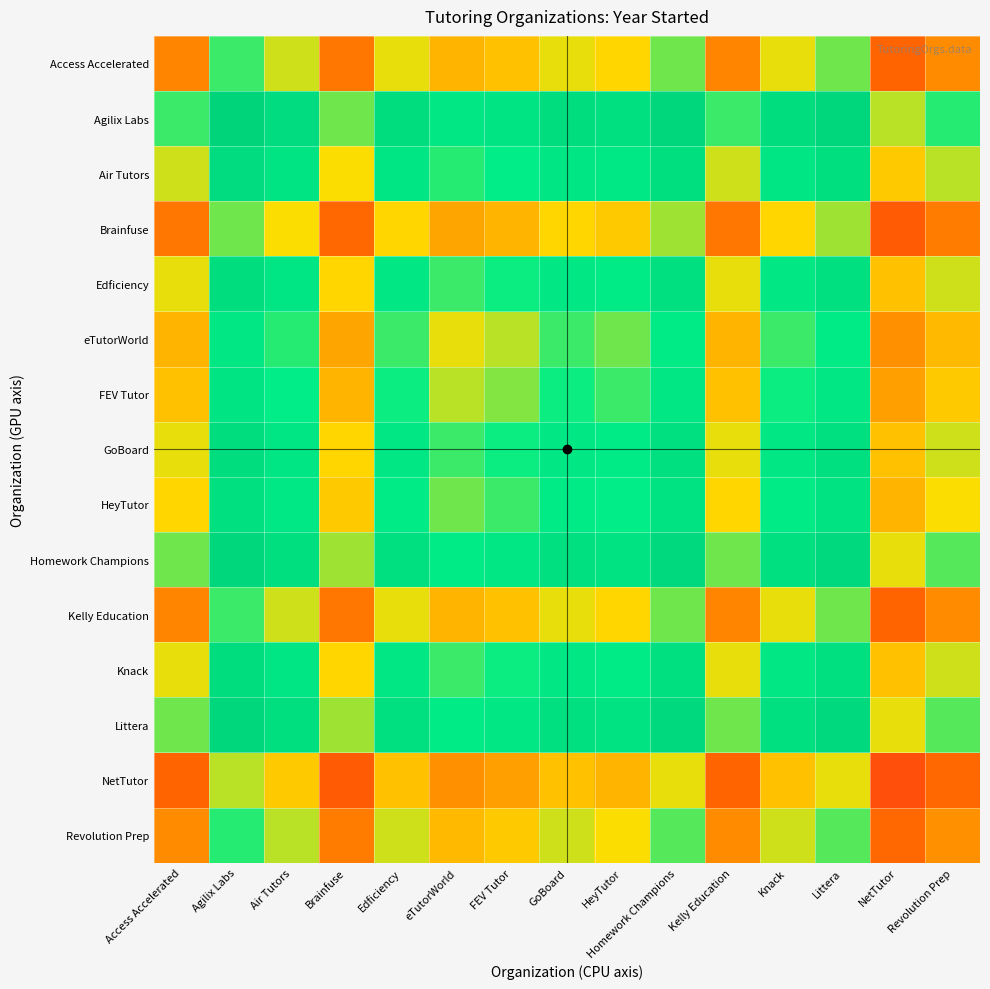

What is the total value across all series at GoBoard?

30189.0